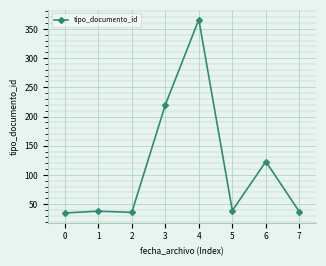

What is the minimum value shown in the chart?

35